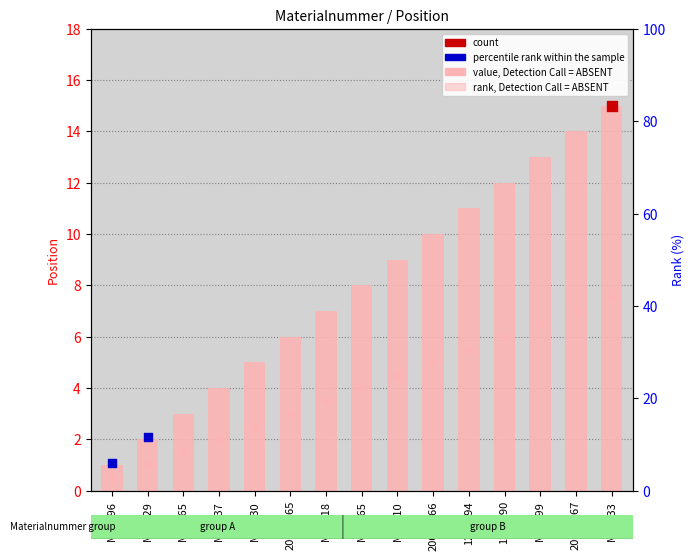

What is the change in value from M69618 to 1224294?

+4